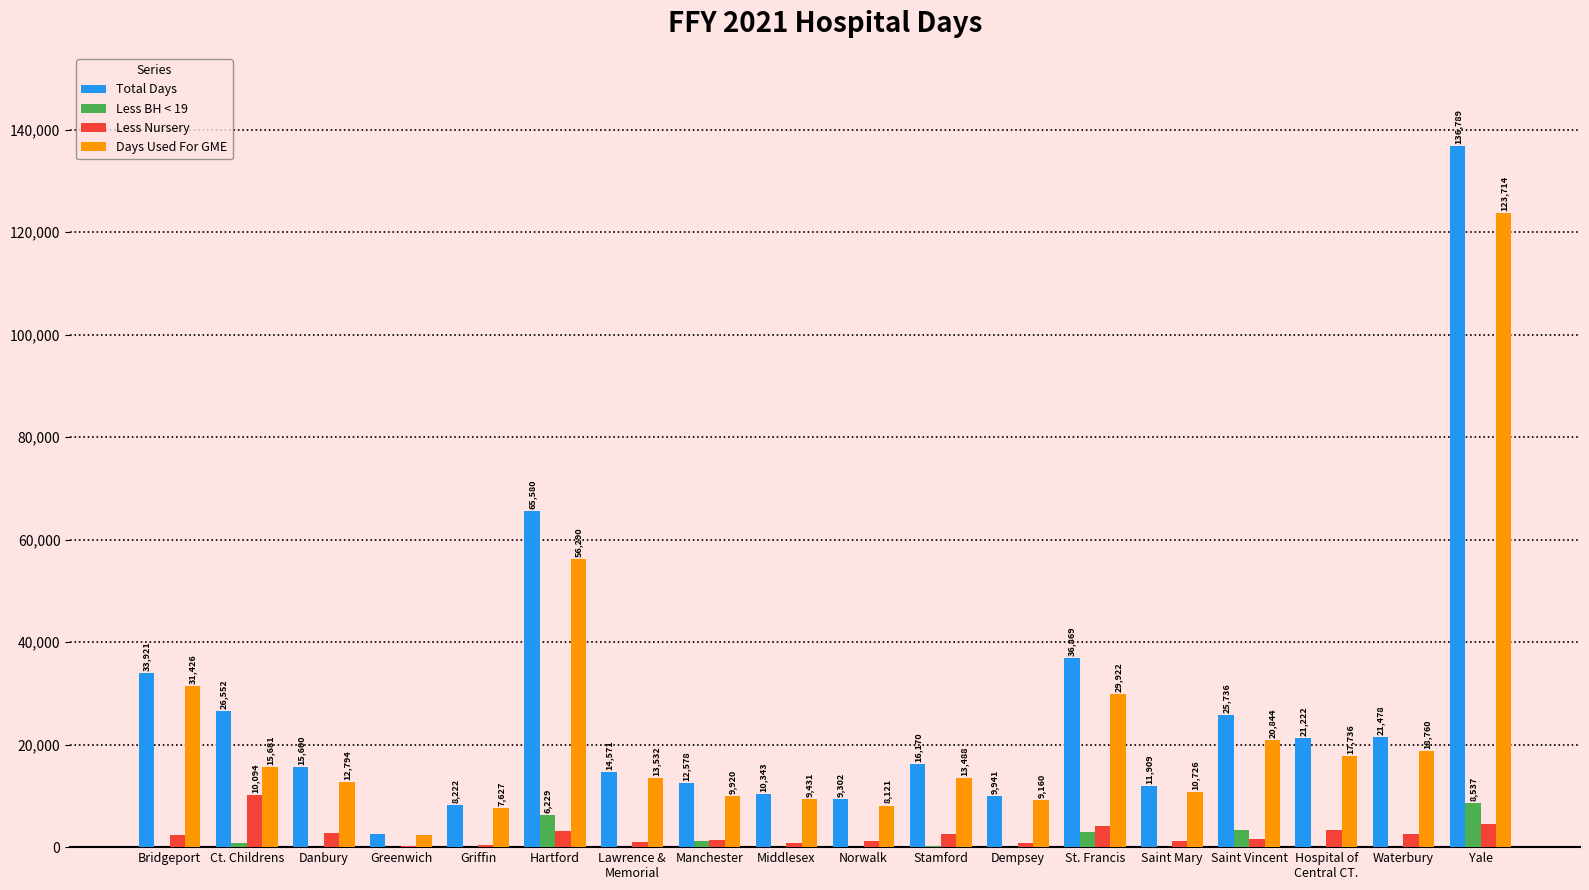

Reading left to right, list all the values displayed in this chart.

Total Days: 33921	26552	15600	2573	8222	65580	14571	12578	10343	9302	16170	9941	36869	11909	25736	21222	21478	136789
Less BH < 19: 68	777	8	0	100	6229	63	1290	95	32	127	14	2884	68	3255	53	67	8537
Less Nursery: 2427	10094	2798	177	495	3061	976	1368	817	1149	2555	767	4063	1115	1637	3433	2651	4538
Days Used For GME: 31426	15681	12794	2396	7627	56290	13532	9920	9431	8121	13488	9160	29922	10726	20844	17736	18760	123714